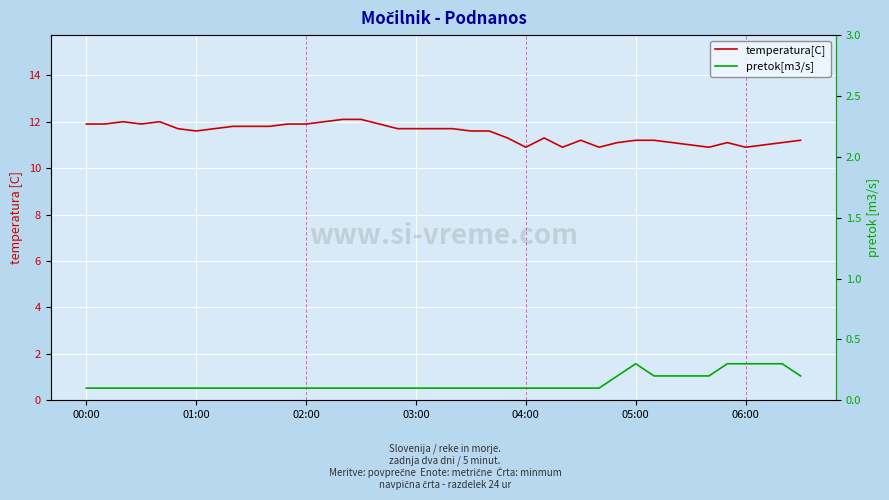

True or false: pretok[m3/s] has a value of 0.2 at 15.

False